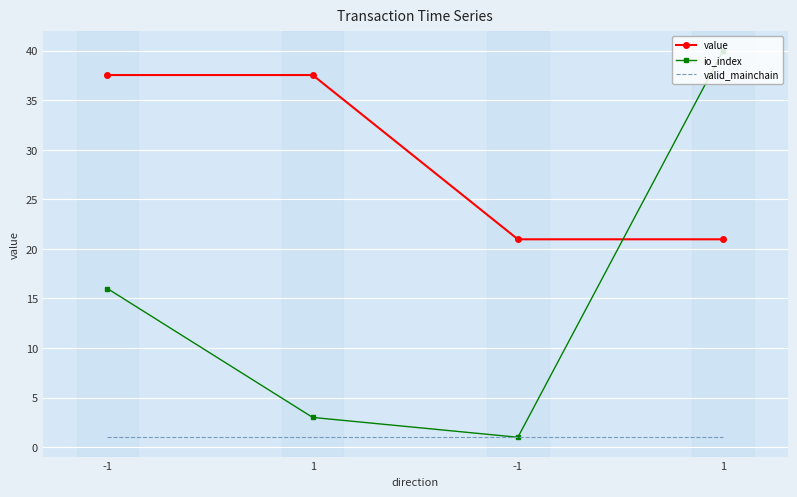

Rank the series by their average value, from highest to lowest.

value, io_index, valid_mainchain